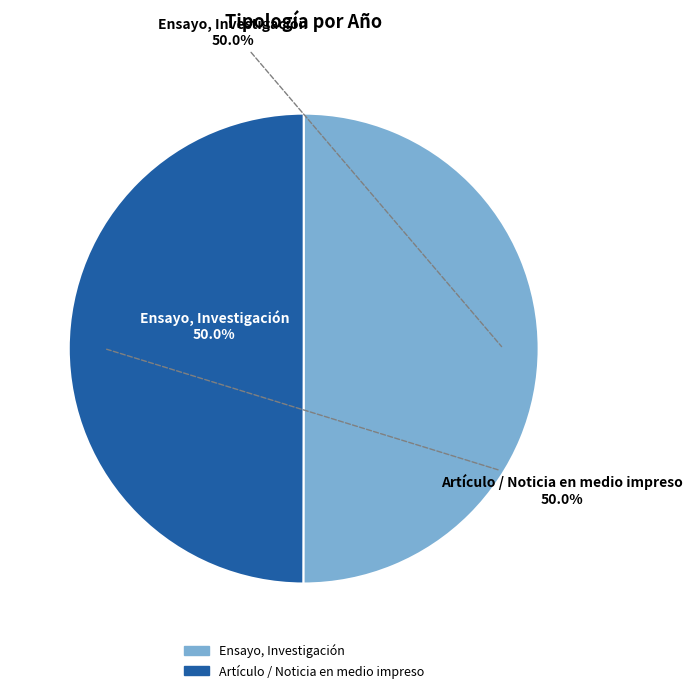

To the nearest percent, what is the combined percentage of Ensayo, Investigación and Artículo / Noticia en medio impreso?

100%